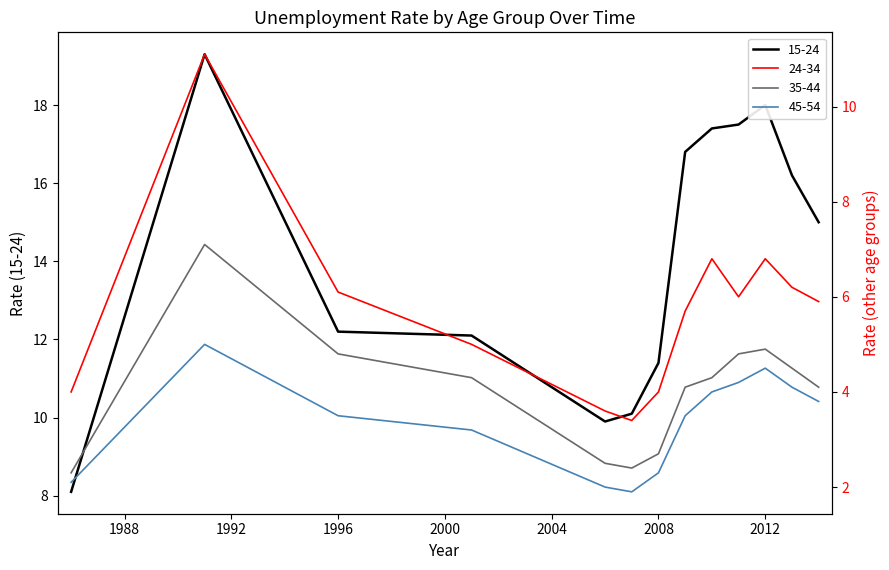

Which series has the widest spread of values?

15-24